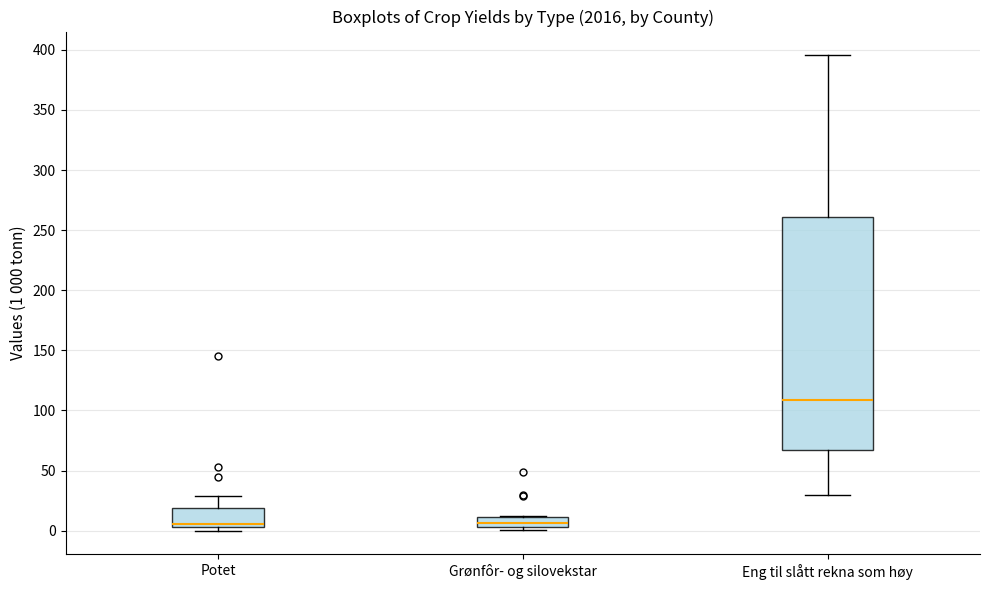

Reading left to right, read every box against the y-axis: the position of its median line, the range the box covers, and the ends of its whiskers. The values are not printed on the chart, so give them approximately, as read against the axis.

Potet: median 5 (just above the box's lower edge), box 5 to 20, whiskers 0 to 30
Grønfôr- og silovekstar: median 5 (inside the box), box 5 to 10, whiskers 0 to 10
Eng til slått rekna som høy: median 110, box 65 to 260, whiskers 30 to 395